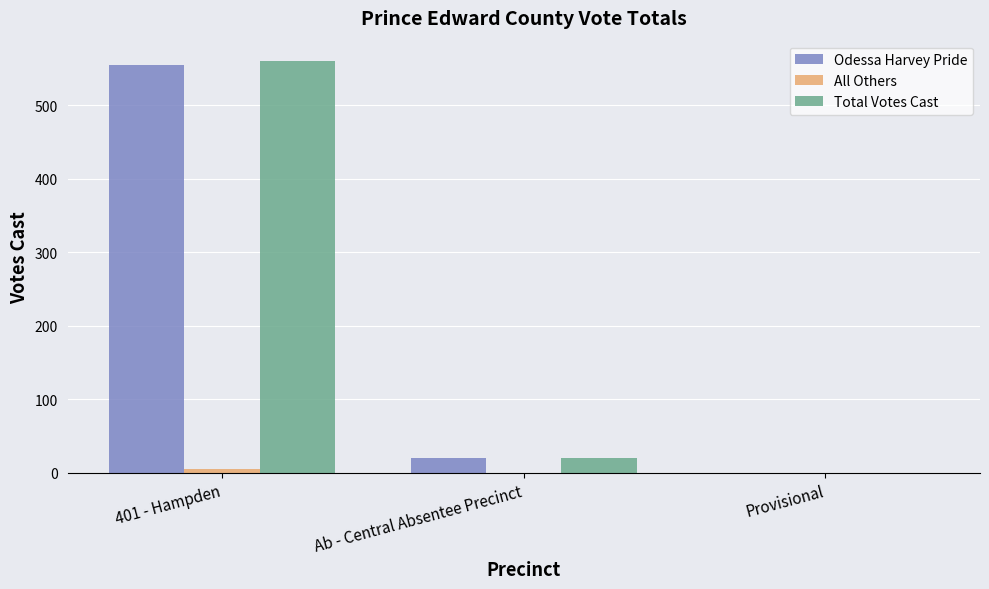

At which category does the chart reach its peak across all series?

401 - Hampden